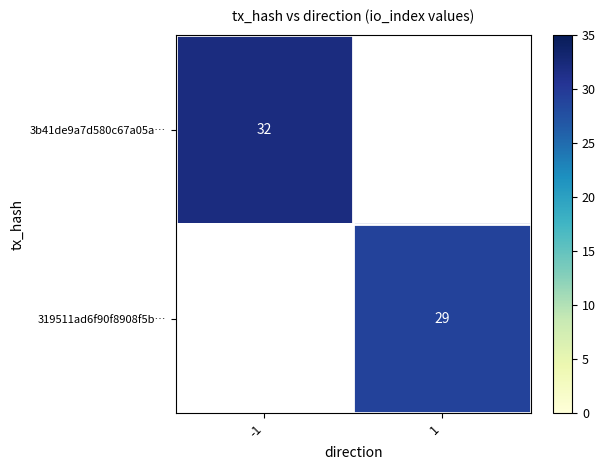

The 3b41de9a7d580c67a05a… series shows 8 at -1. True or false?

False